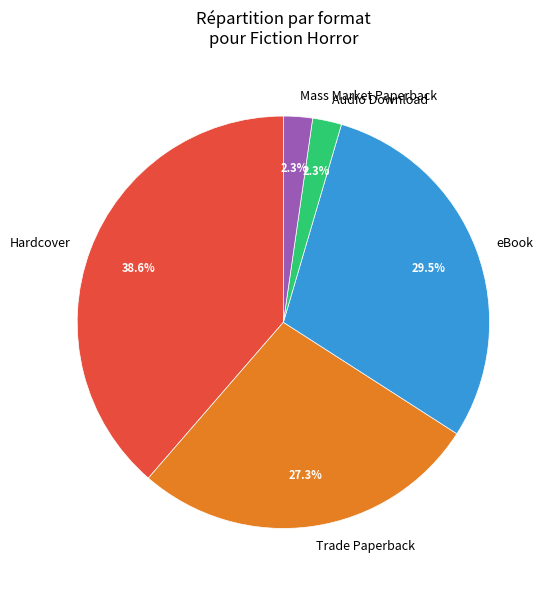

Which has a higher value, Hardcover or Audio Download?

Hardcover